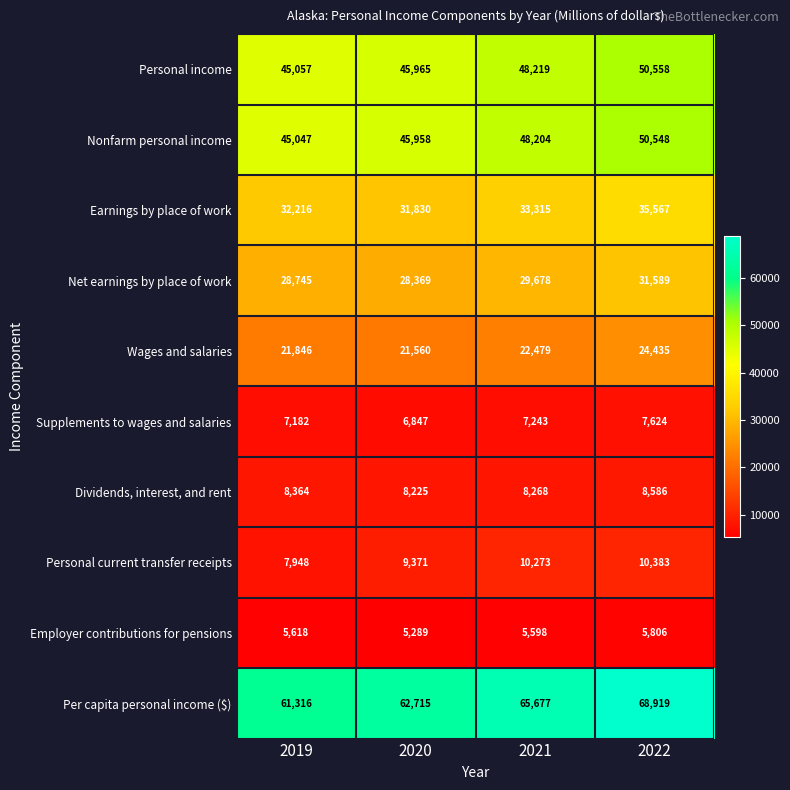

Read the Earnings by place of work value at 2019.

32216